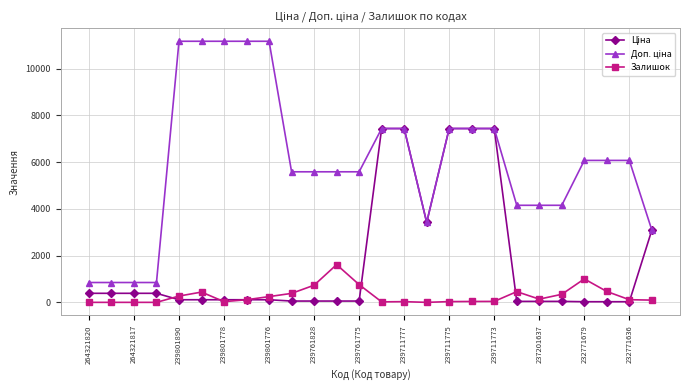

At how many categories does at least one series exceed 6566?

10